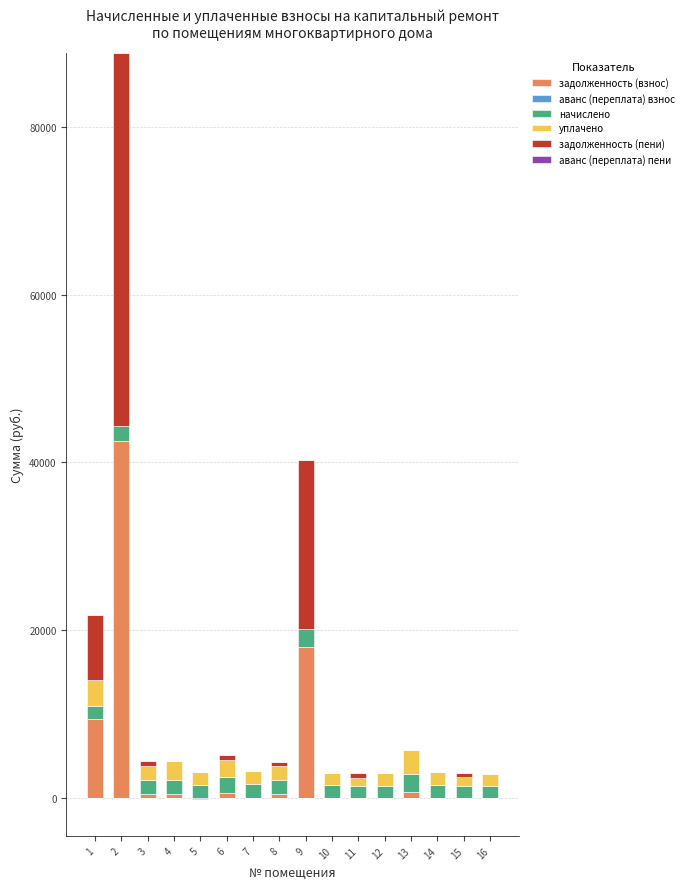

How many bars are there in each group?

6